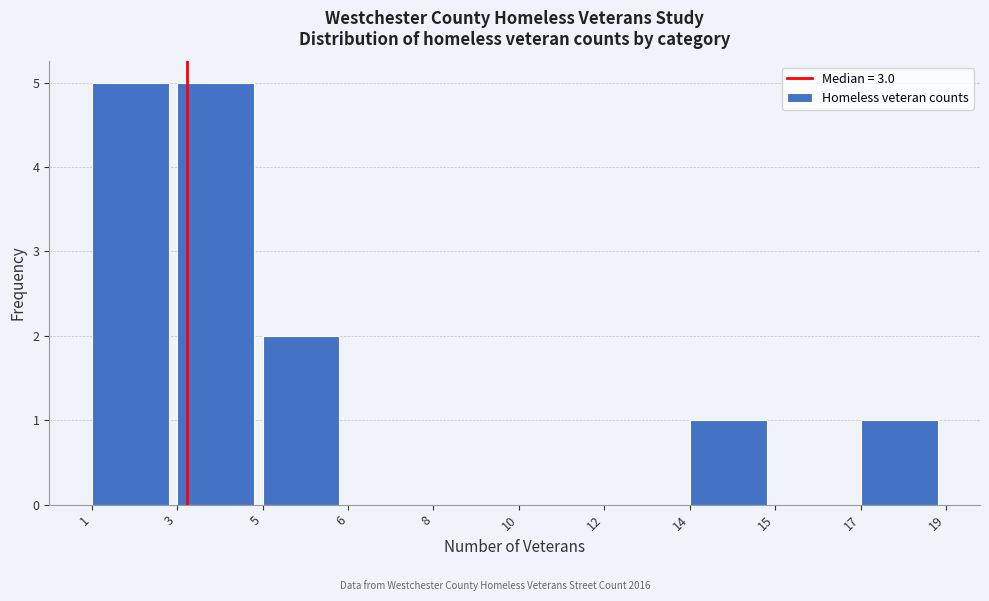

Reading right to left, list all the values displayed in this chart.

17=1	15=0	14=1	12=0	10=0	8=0	6=0	5=2	3=5	1=5